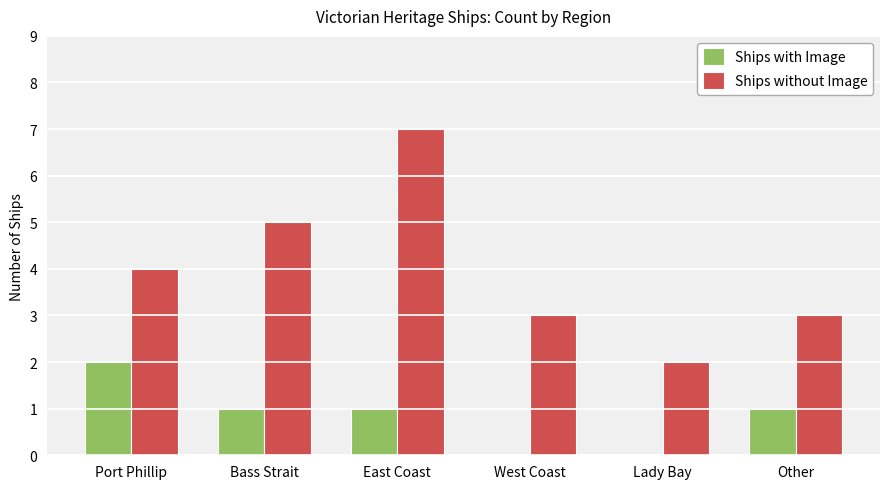

What value does the Ships without Image series have at Port Phillip?

4